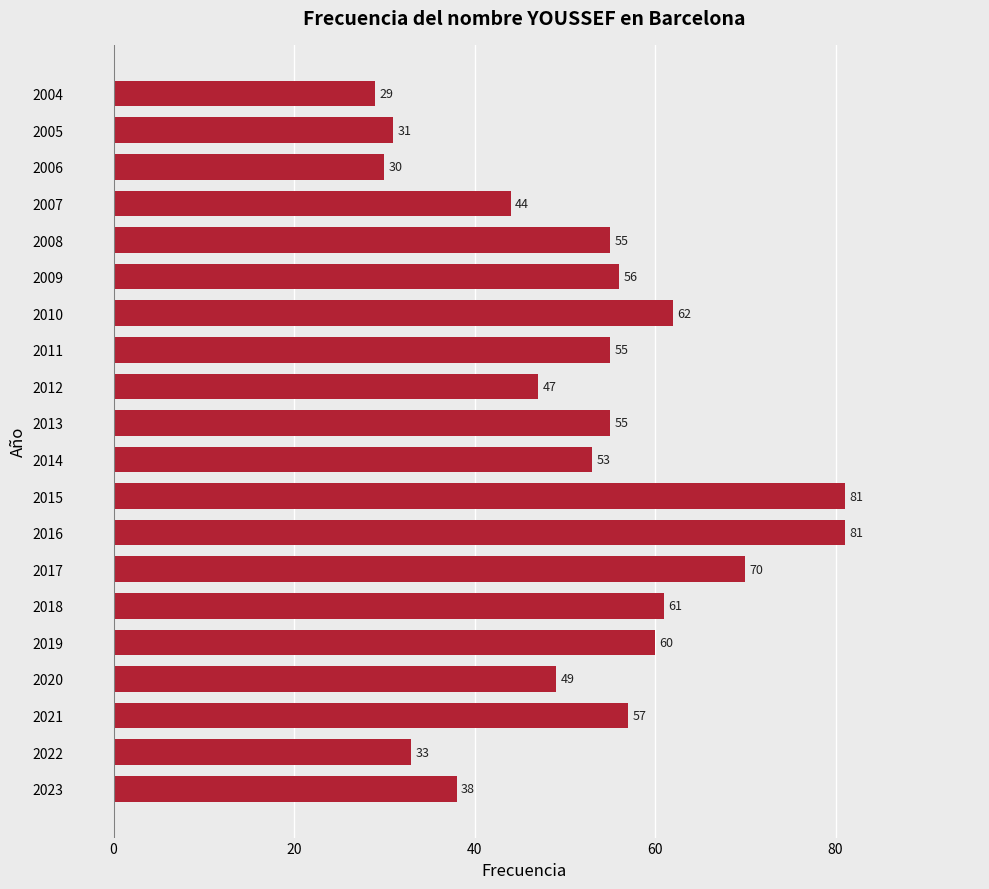

The value at 2004 is 29. True or false?

True